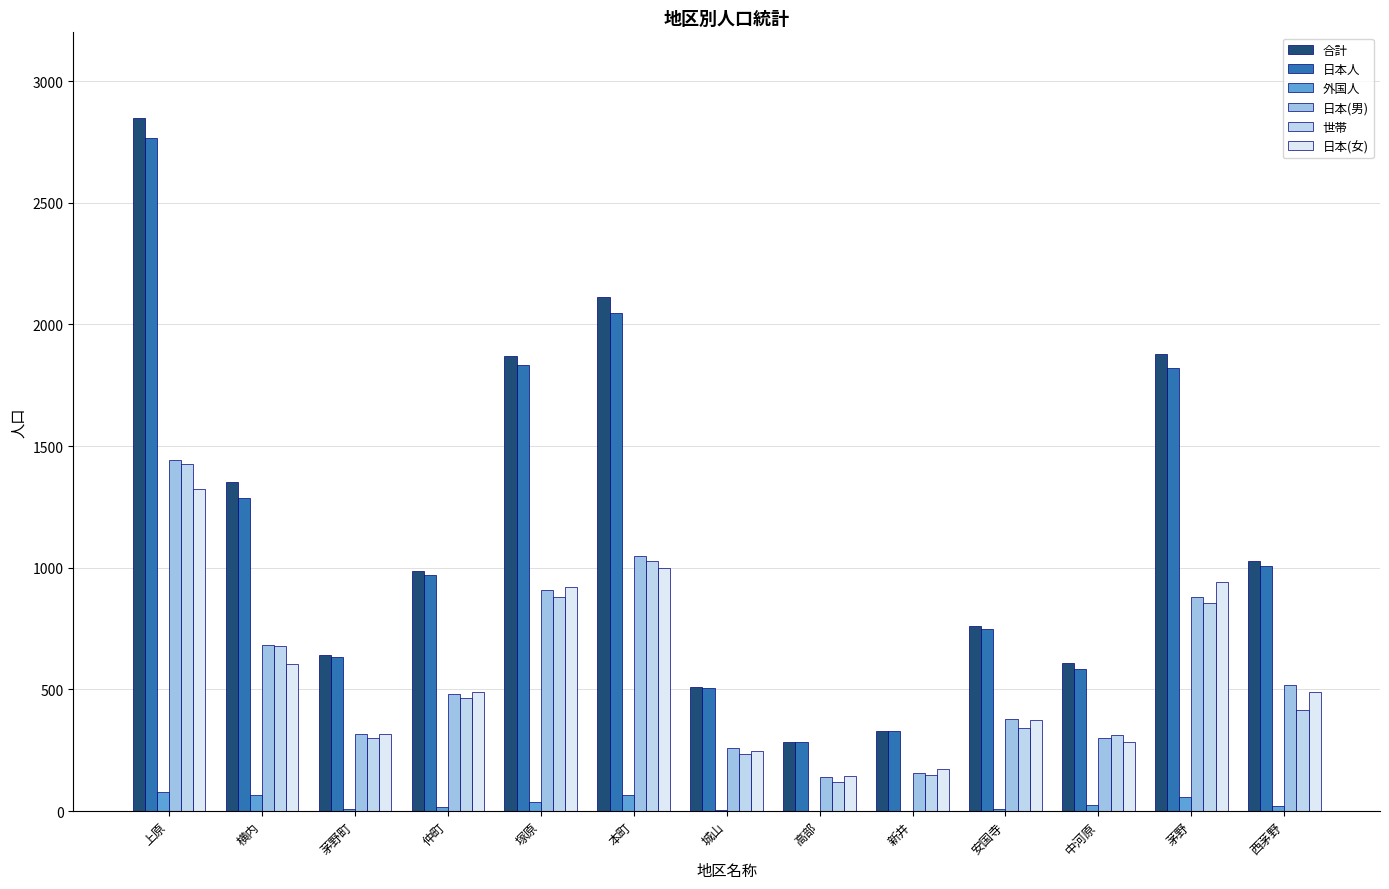

What is the approximate value of 日本(女) at 城山, to the nearest 50?

250